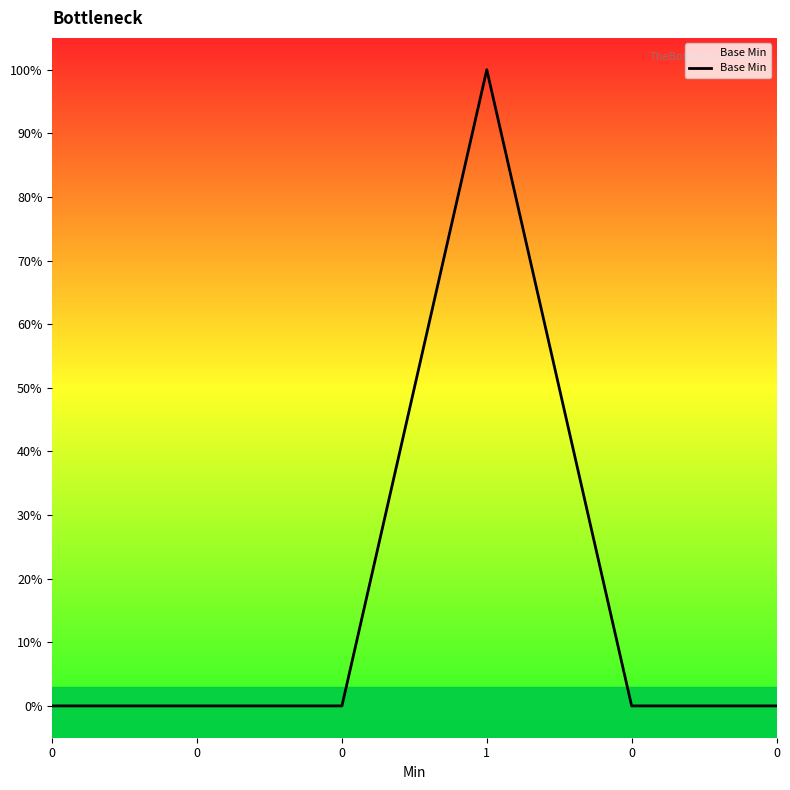

What is the label of the 3rd point from the right?

1